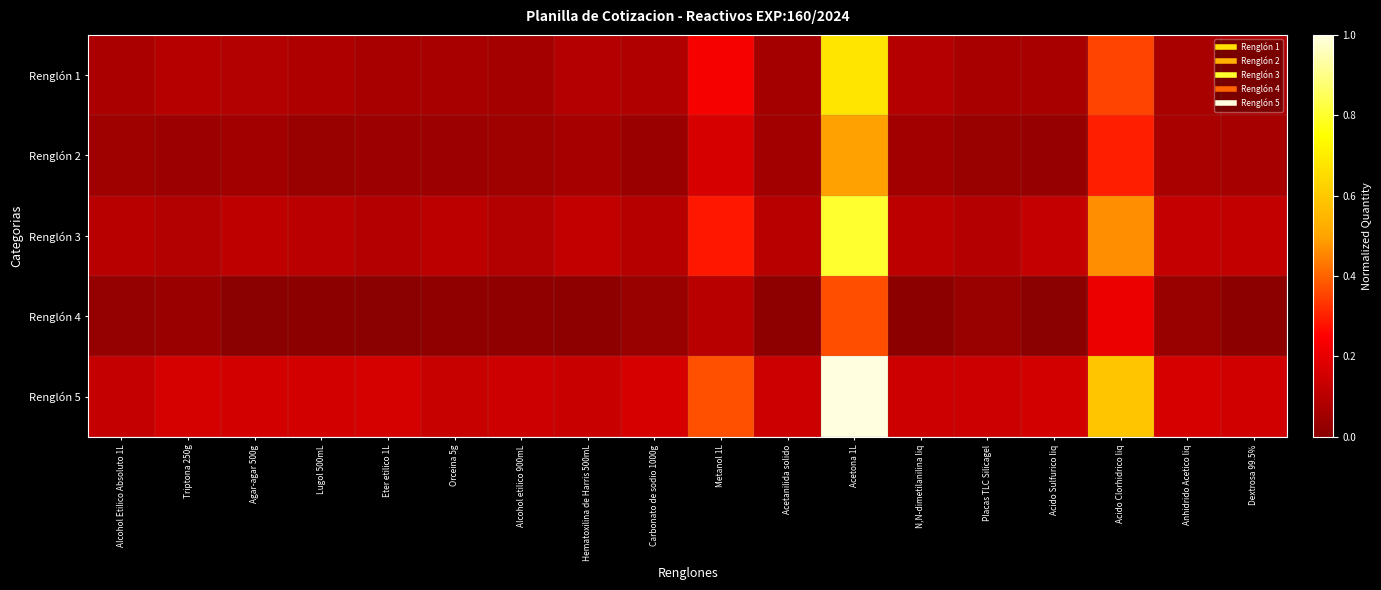

Reading right to left, transcribe all the data shown in this chart.

Renglón 1: Dextrosa 99.5%=0.1	Anhidrido Acetico liq=0.1	Acido Clorhidrico liq=0.4	Acido Sulfurico liq=0.1	Placas TLC Silicagel=0.1	N,N-dimetilanilina liq=0.1	Acetona 1L=0.7	Acetanilida solido=0.1	Metanol 1L=0.2	Carbonato de sodio 1000g=0.1	Hematoxilina de Harris 500mL=0.1	Alcohol etilico 900mL=0.1	Orceina 5g=0.1	Eter etilico 1L=0.1	Lugol 500mL=0.1	Agar-agar 500g=0.1	Triptona 250g=0.1	Alcohol Etilico Absoluto 1L=0.1
Renglón 2: Dextrosa 99.5%=0.1	Anhidrido Acetico liq=0.1	Acido Clorhidrico liq=0.3	Acido Sulfurico liq=0.0	Placas TLC Silicagel=0.0	N,N-dimetilanilina liq=0.1	Acetona 1L=0.5	Acetanilida solido=0.1	Metanol 1L=0.2	Carbonato de sodio 1000g=0.0	Hematoxilina de Harris 500mL=0.1	Alcohol etilico 900mL=0.0	Orceina 5g=0.0	Eter etilico 1L=0.0	Lugol 500mL=0.0	Agar-agar 500g=0.1	Triptona 250g=0.0	Alcohol Etilico Absoluto 1L=0.0
Renglón 3: Dextrosa 99.5%=0.1	Anhidrido Acetico liq=0.1	Acido Clorhidrico liq=0.5	Acido Sulfurico liq=0.1	Placas TLC Silicagel=0.1	N,N-dimetilanilina liq=0.1	Acetona 1L=0.8	Acetanilida solido=0.1	Metanol 1L=0.3	Carbonato de sodio 1000g=0.1	Hematoxilina de Harris 500mL=0.1	Alcohol etilico 900mL=0.1	Orceina 5g=0.1	Eter etilico 1L=0.1	Lugol 500mL=0.1	Agar-agar 500g=0.1	Triptona 250g=0.1	Alcohol Etilico Absoluto 1L=0.1
Renglón 4: Dextrosa 99.5%=0.0	Anhidrido Acetico liq=0.0	Acido Clorhidrico liq=0.2	Acido Sulfurico liq=0.0	Placas TLC Silicagel=0.0	N,N-dimetilanilina liq=0.0	Acetona 1L=0.4	Acetanilida solido=0.0	Metanol 1L=0.1	Carbonato de sodio 1000g=0.0	Hematoxilina de Harris 500mL=0.0	Alcohol etilico 900mL=0.0	Orceina 5g=0.0	Eter etilico 1L=0.0	Lugol 500mL=0.0	Agar-agar 500g=0.0	Triptona 250g=0.0	Alcohol Etilico Absoluto 1L=0.0
Renglón 5: Dextrosa 99.5%=0.1	Anhidrido Acetico liq=0.2	Acido Clorhidrico liq=0.6	Acido Sulfurico liq=0.2	Placas TLC Silicagel=0.1	N,N-dimetilanilina liq=0.1	Acetona 1L=1.0	Acetanilida solido=0.1	Metanol 1L=0.4	Carbonato de sodio 1000g=0.2	Hematoxilina de Harris 500mL=0.1	Alcohol etilico 900mL=0.1	Orceina 5g=0.1	Eter etilico 1L=0.2	Lugol 500mL=0.2	Agar-agar 500g=0.2	Triptona 250g=0.2	Alcohol Etilico Absoluto 1L=0.1